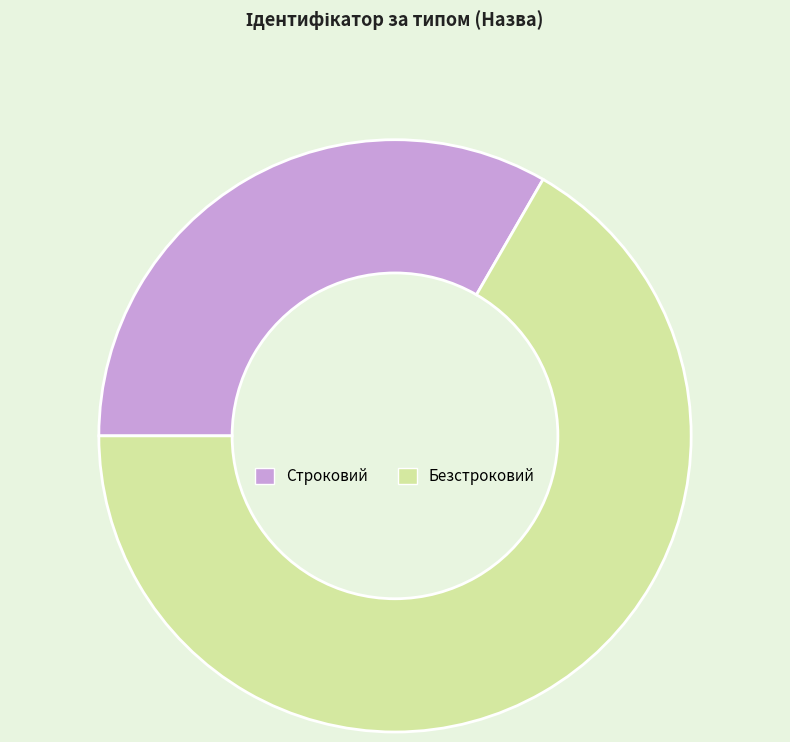

How many slices are in this pie chart?

2